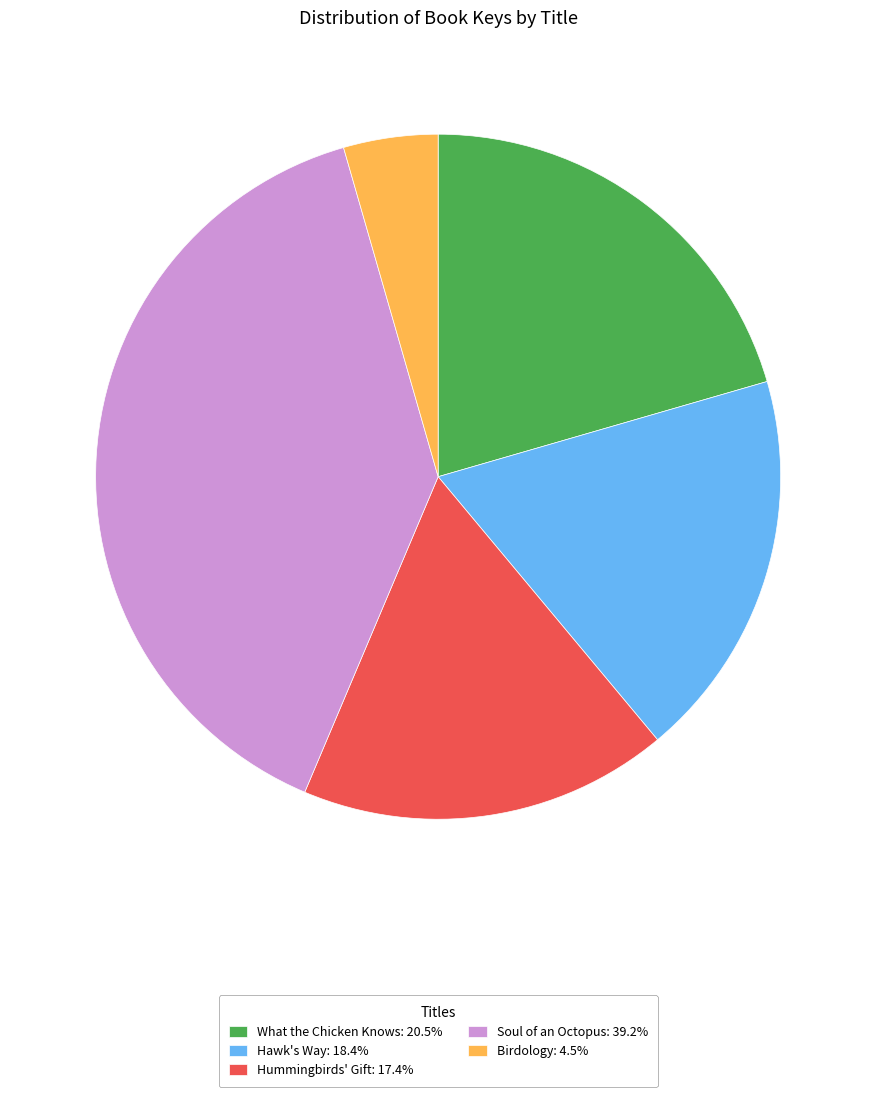

Is Hummingbirds' Gift: 17.4% the majority of the pie?

No